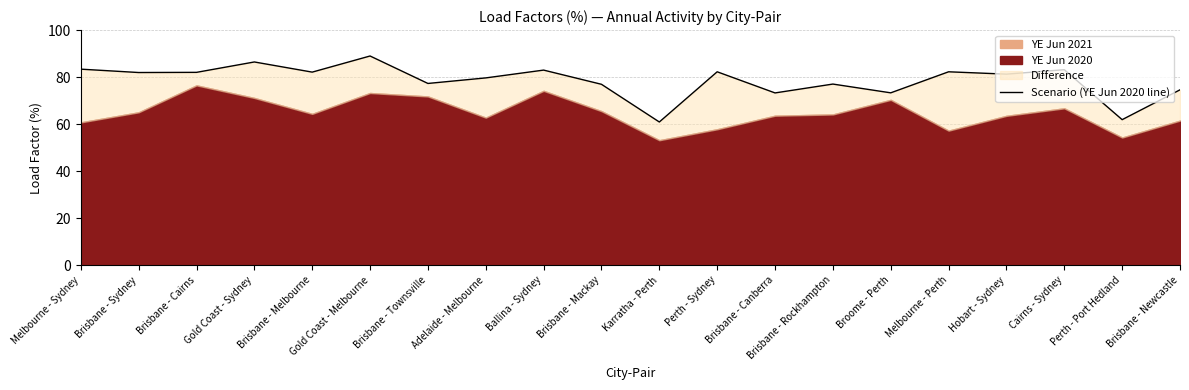

List the labels in order of value, smallest first.

Karratha - Perth, Perth - Port Hedland, Brisbane - Canberra, Broome - Perth, Brisbane - Newcastle, Brisbane - Mackay, Brisbane - Rockhampton, Brisbane - Townsville, Adelaide - Melbourne, Hobart - Sydney, Brisbane - Sydney, Brisbane - Cairns, Brisbane - Melbourne, Perth - Sydney, Melbourne - Perth, Ballina - Sydney, Cairns - Sydney, Melbourne - Sydney, Gold Coast - Sydney, Gold Coast - Melbourne